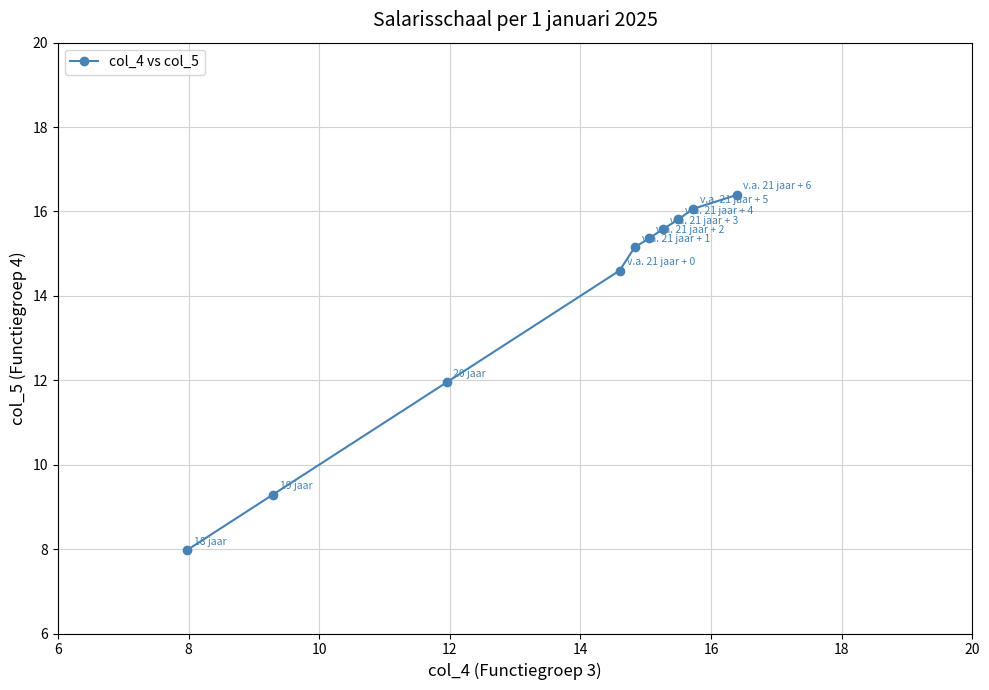

What is the difference between the maximum and minimum values?

8.4